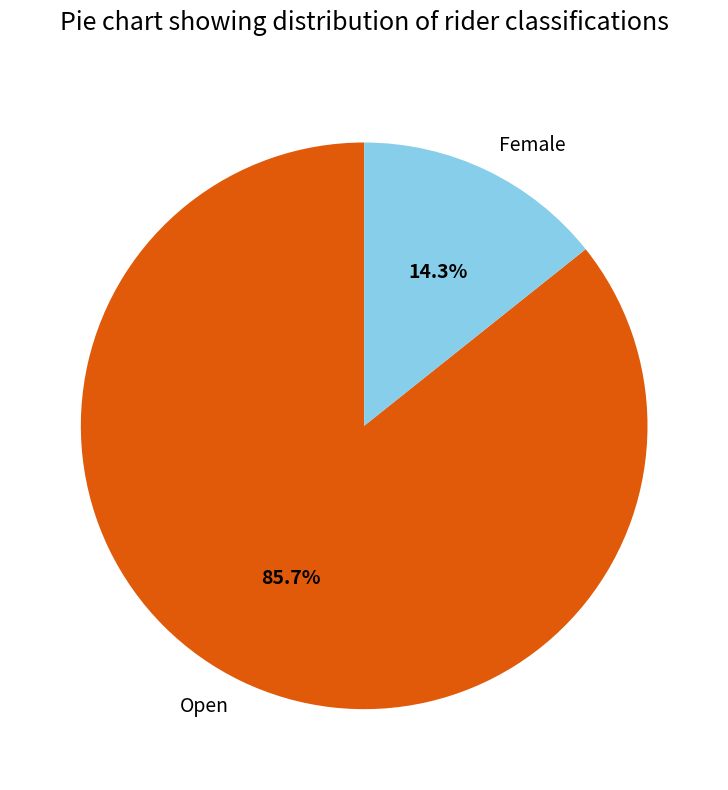

How many slices are in this pie chart?

2